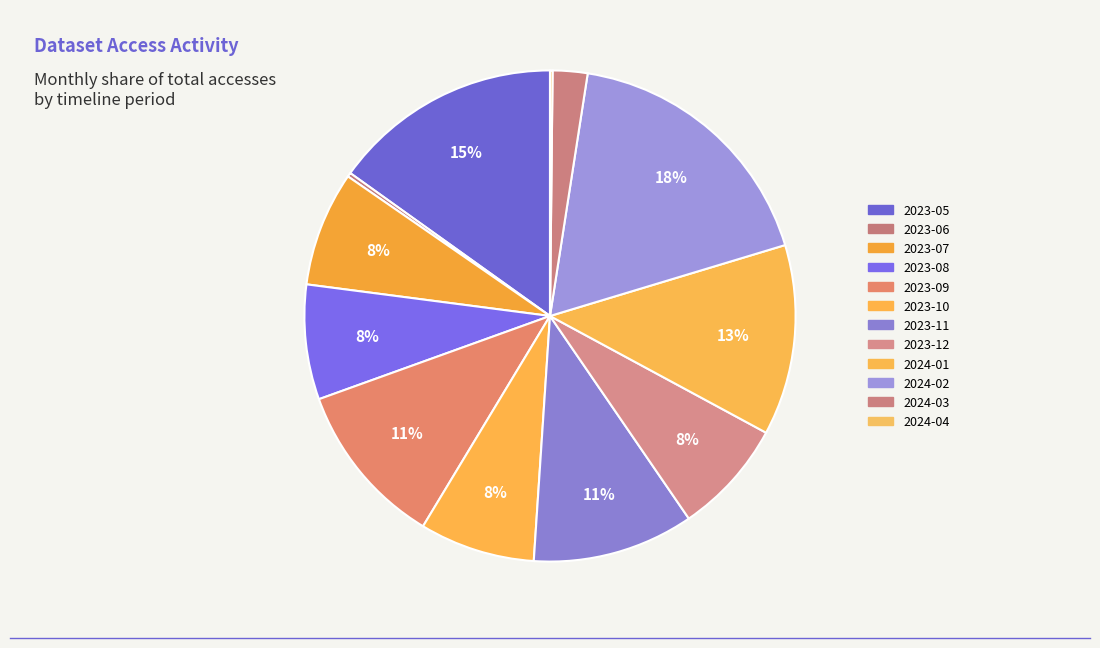

What is the ratio of the value at 2024-02 to the value at 2023-12?

2.4